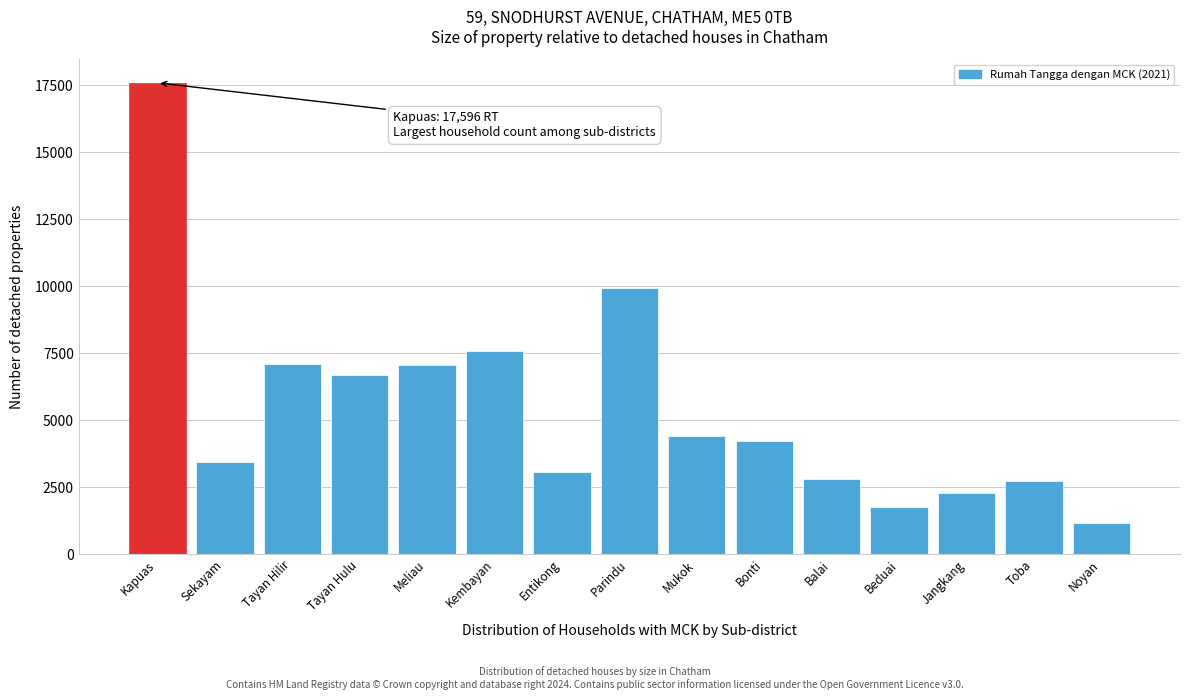

Which has a higher value, Beduai or Mukok?

Mukok